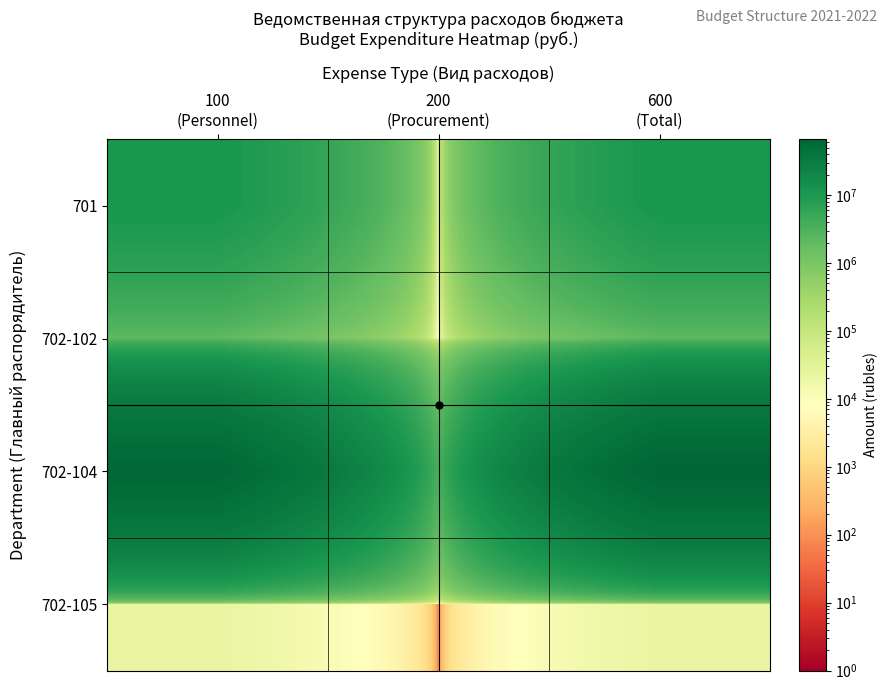

List the series in order of their peak value, lowest first.

702-105, 702-102, 701, 702-104